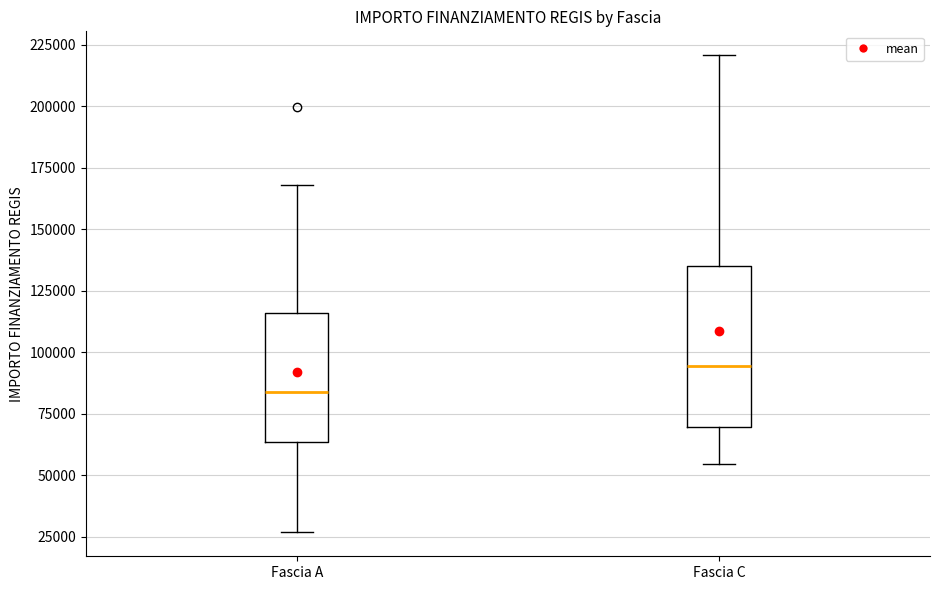

Comparing the boxes themselves (not the whiskers), which one is the tallest?

Fascia C